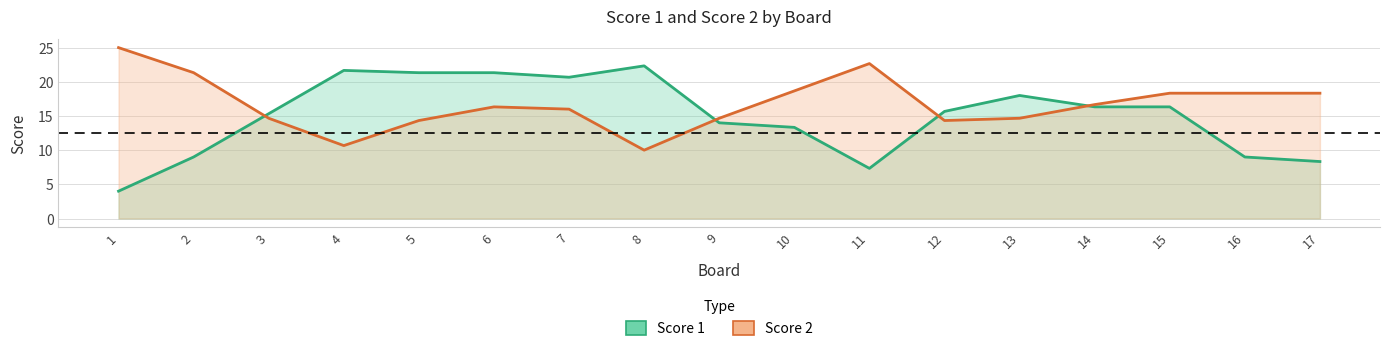

At which category is the sum across all series the highest?

6